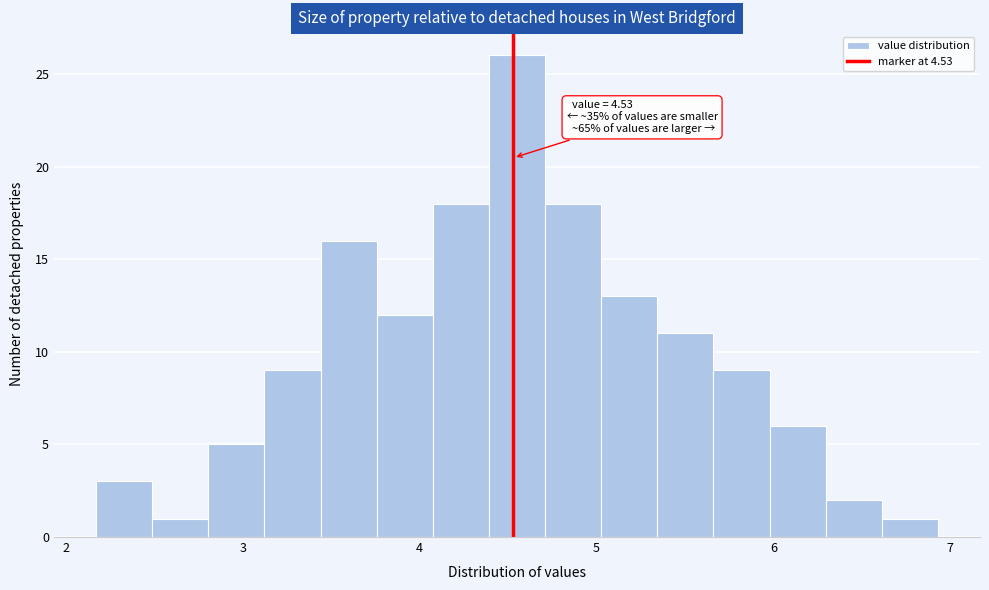

Read against the x-axis, roughly where is the centre of the tallest bar?

4.6